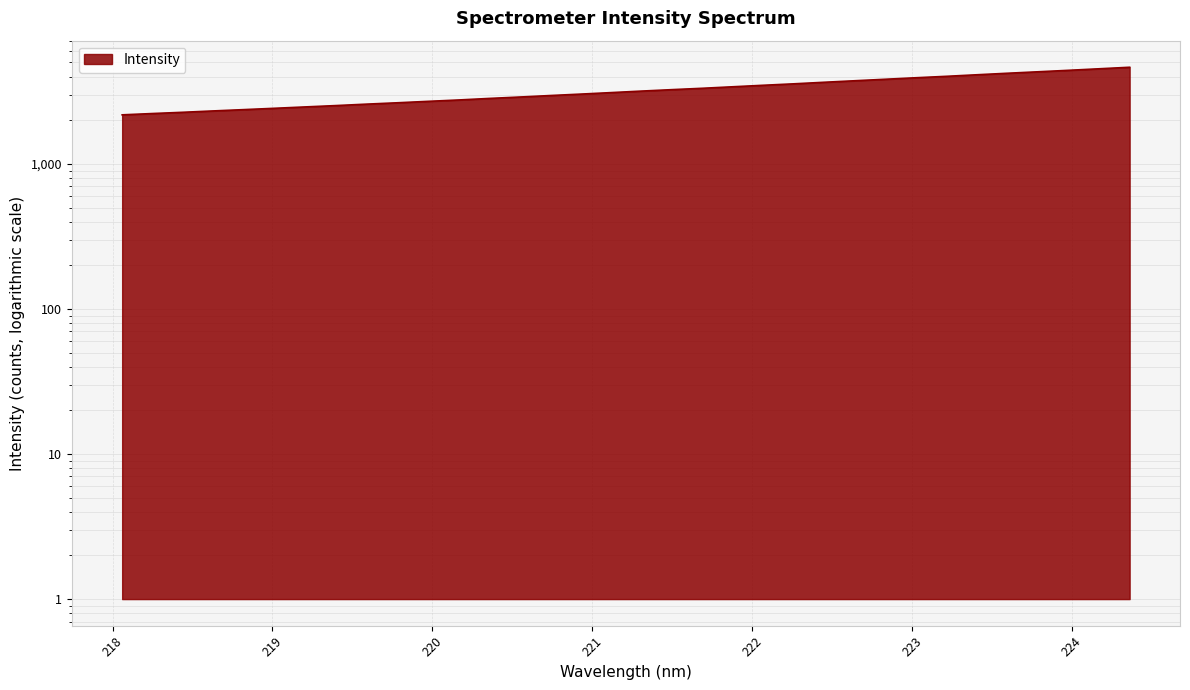

What is the difference between the values at 224.3616 and 224.1709?

110.6